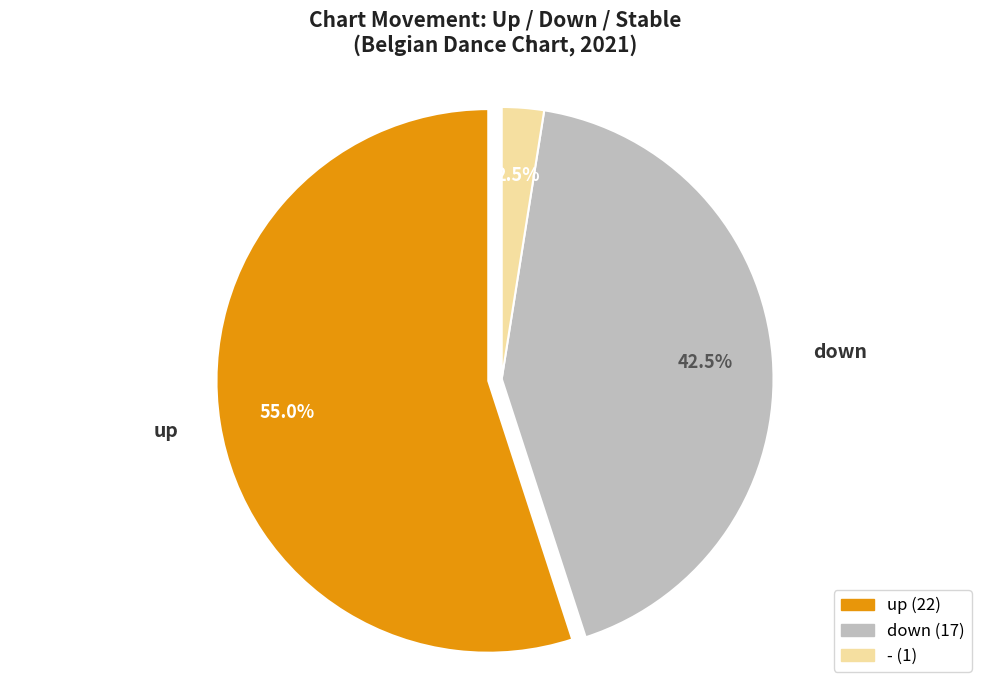

What is the largest slice in the pie chart?

up